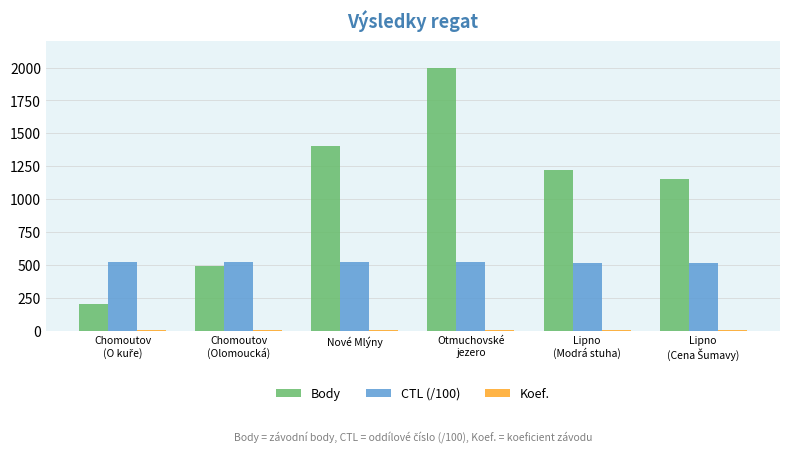

Which series has the widest spread of values?

Body